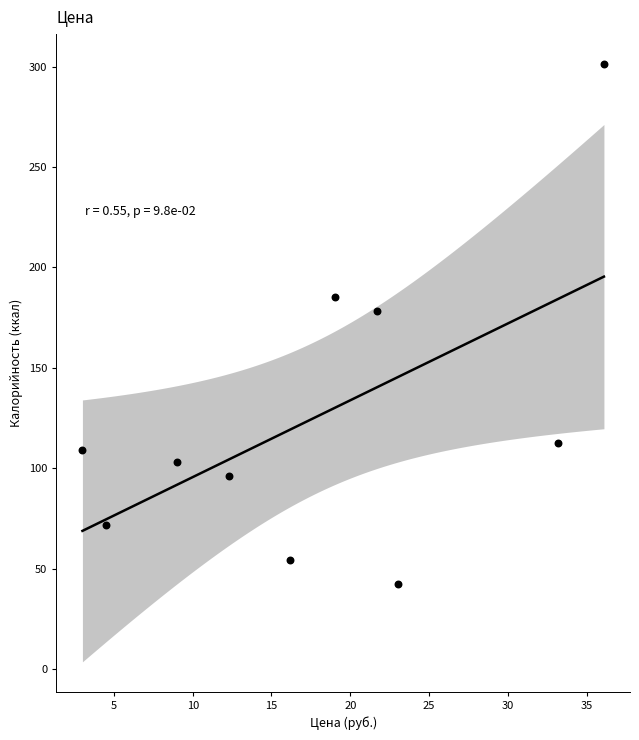

What is the average X value?

17.8